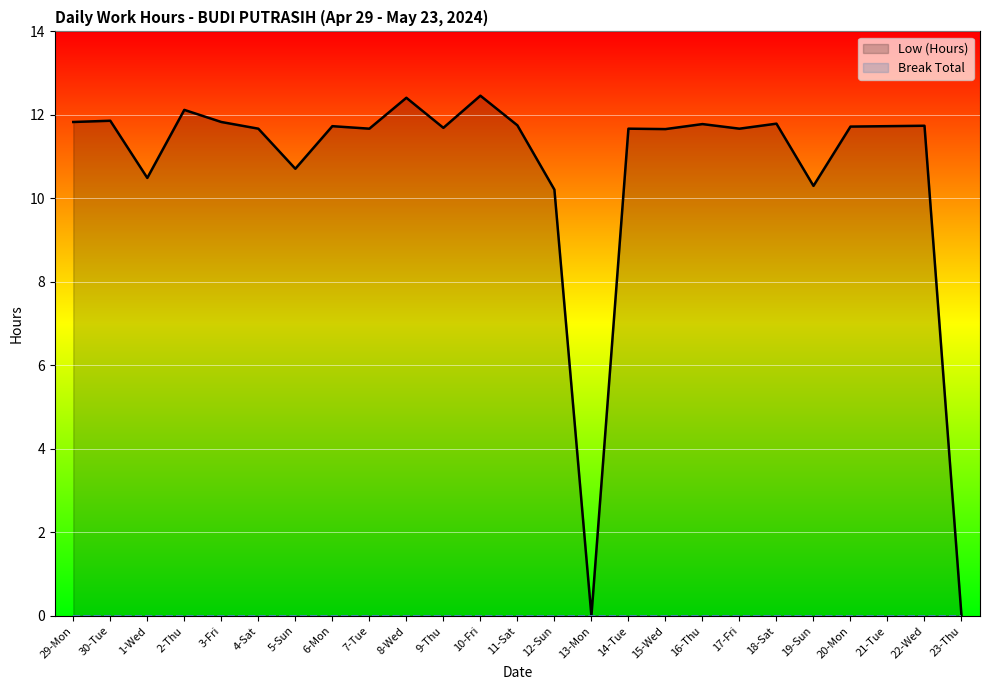

Does the chart display data point markers on the line(s)?

No